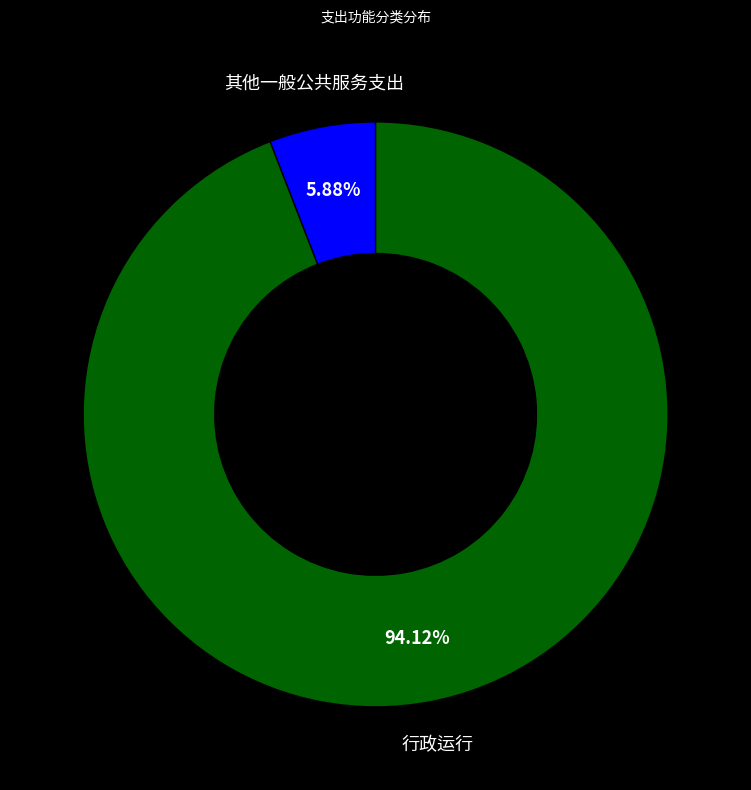

Does any single category account for the majority?

Yes